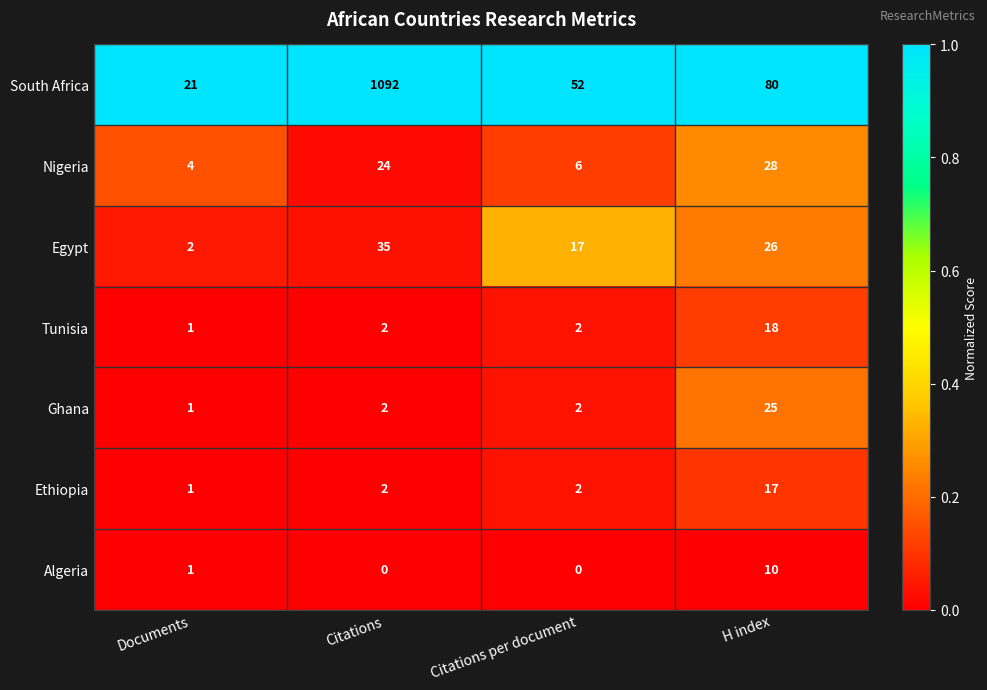

What is the average value of the Tunisia series?

6